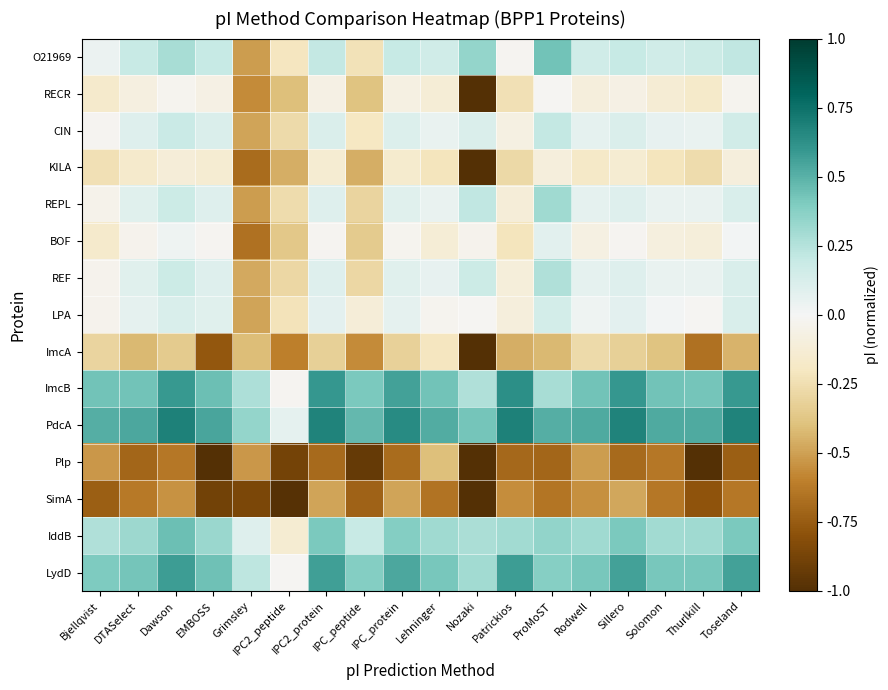

What is the total value across all series at Thurlkill?

-1.0